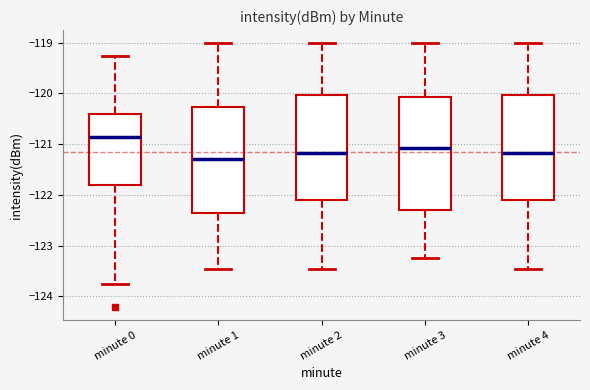

Where does the lower whisker of the box for minute 3 end on the y-axis? The values are not printed on the chart, so give them approximately, as read against the axis.

-123.2